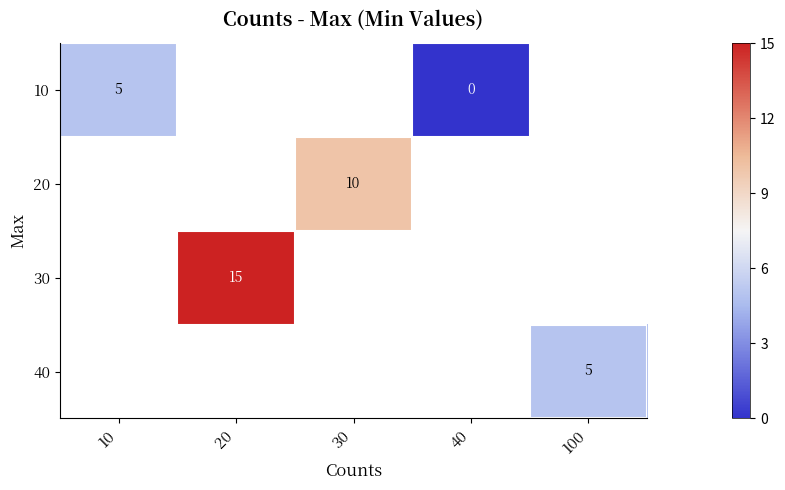

The 40 series shows 5 at 100. True or false?

True